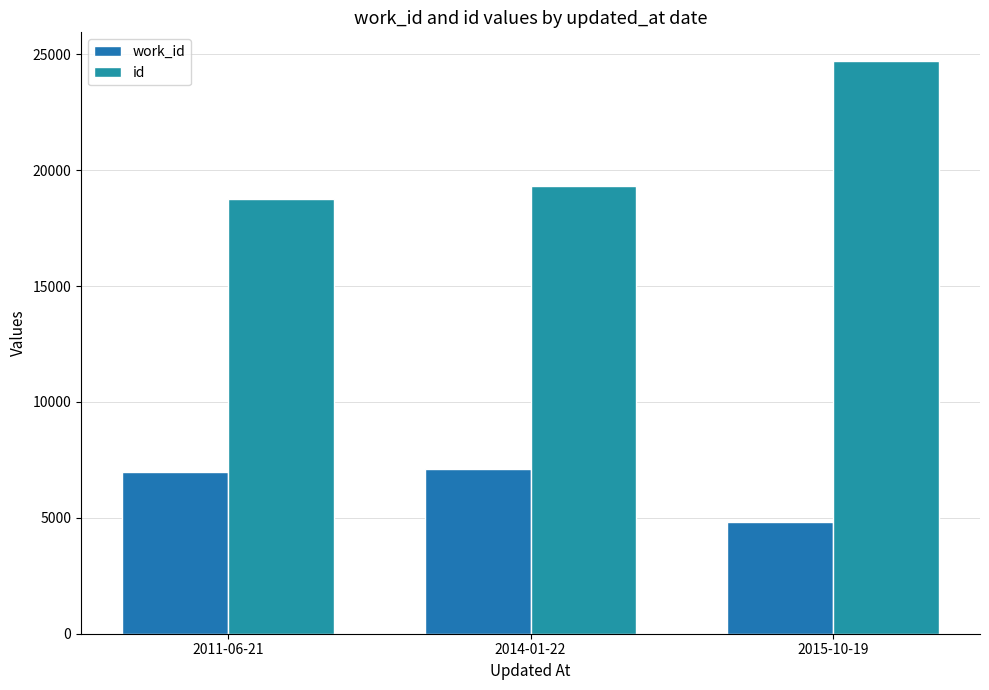

What is the sum of all work_id values?

18893